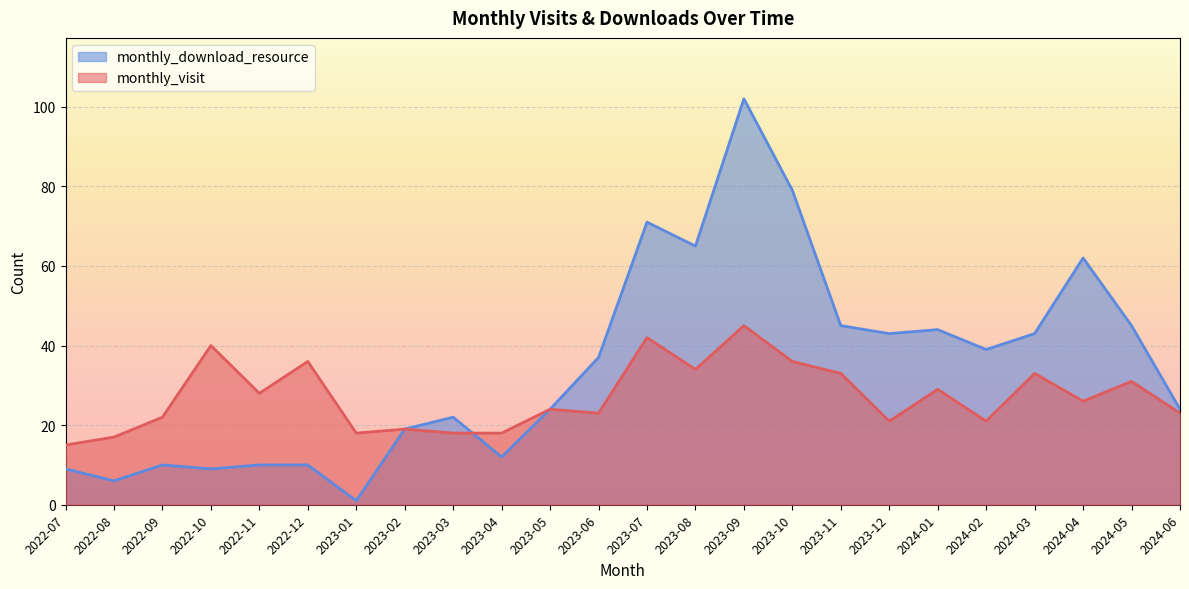

List the series in order of their overall mean, highest first.

monthly_download_resource, monthly_visit